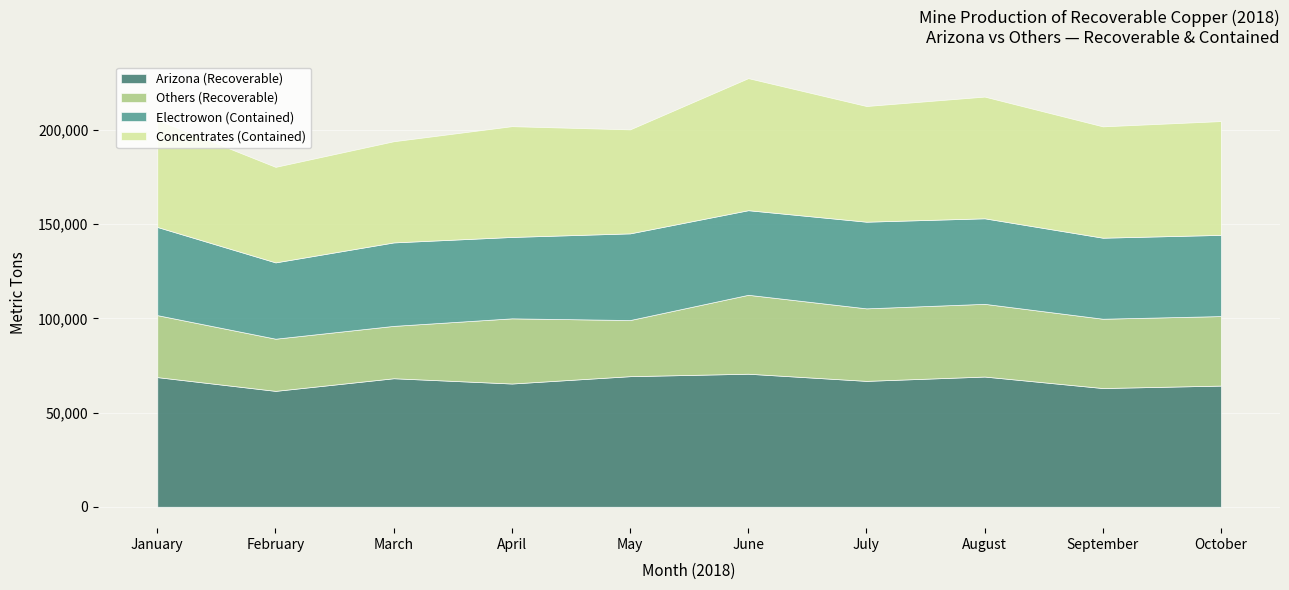

True or false: Arizona (Recoverable) and Others (Recoverable) intersect in this chart.

False